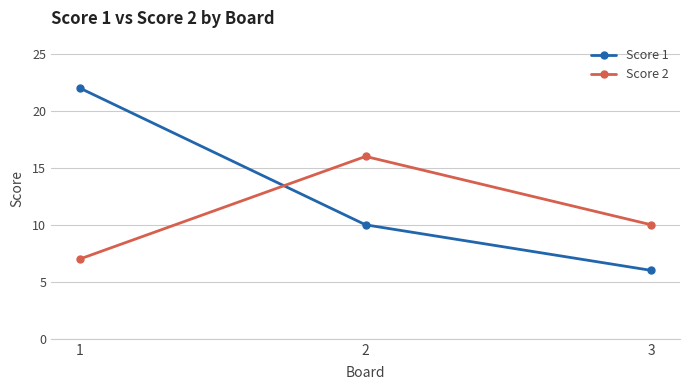

What is the lowest value of the Score 1 series?

6